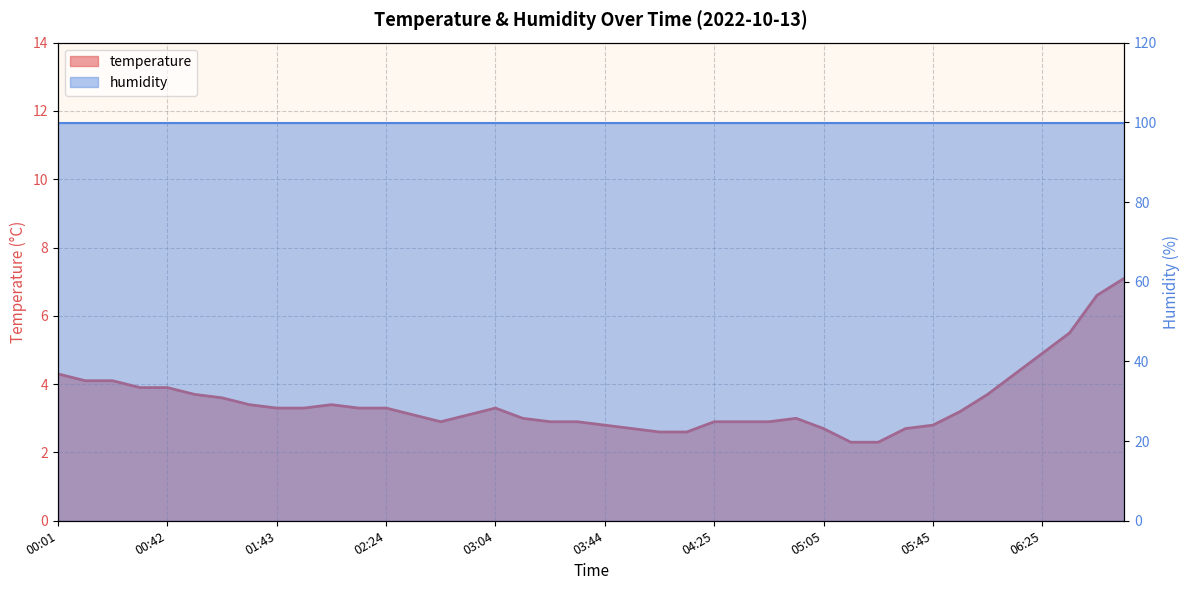

The value of humidity at 12 is 99.9. True or false?

True